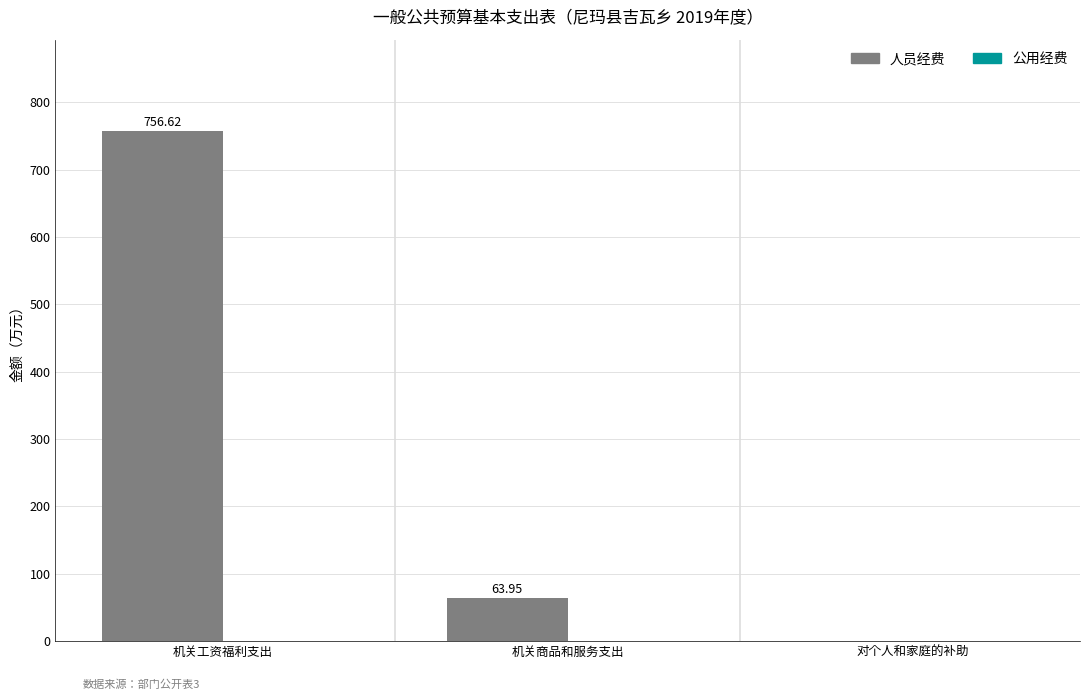

Are the bars horizontal?

No